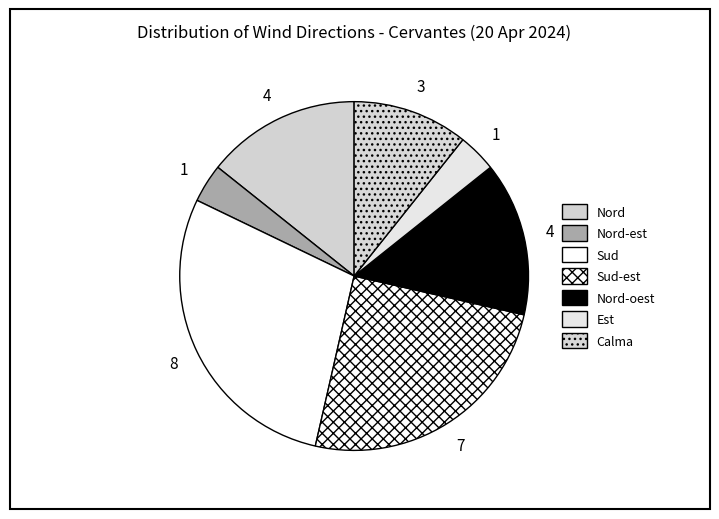

Count the number of slices in the pie.

7